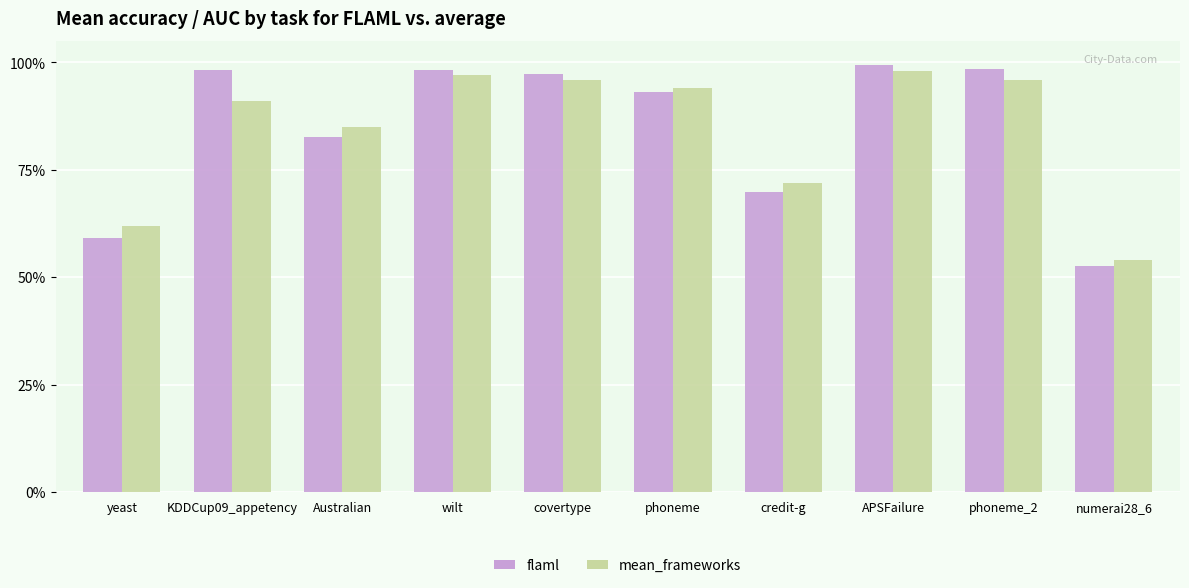

Which label corresponds to the largest value in the chart?

APSFailure